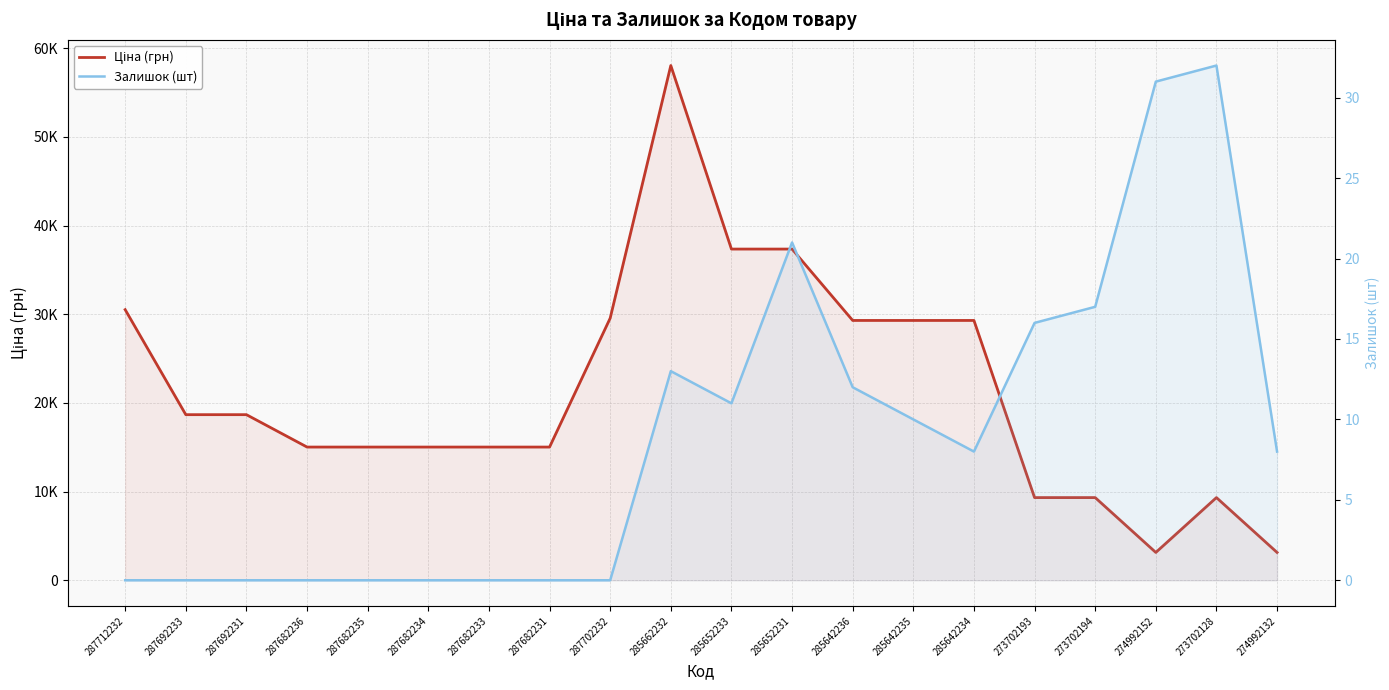

Reading right to left, transcribe all the data shown in this chart.

Ціна (грн): 274992132=3136.8	273702128=9321.4	274992152=3136.8	273702194=9321.4	273702193=9321.4	285642234=29294.9	285642235=29294.9	285642236=29294.9	285652231=37343.0	285652233=37343.0	285662232=58037.0	287702232=29548.9	287682231=15019.2	287682233=15019.2	287682234=15019.2	287682235=15019.2	287682236=15019.2	287692231=18671.5	287692233=18671.5	287712232=30512.3
Залишок (шт): 274992132=8.0	273702128=32.0	274992152=31.0	273702194=17.0	273702193=16.0	285642234=8.0	285642235=10.0	285642236=12.0	285652231=21.0	285652233=11.0	285662232=13.0	287702232=0.0	287682231=0.0	287682233=0.0	287682234=0.0	287682235=0.0	287682236=0.0	287692231=0.0	287692233=0.0	287712232=0.0